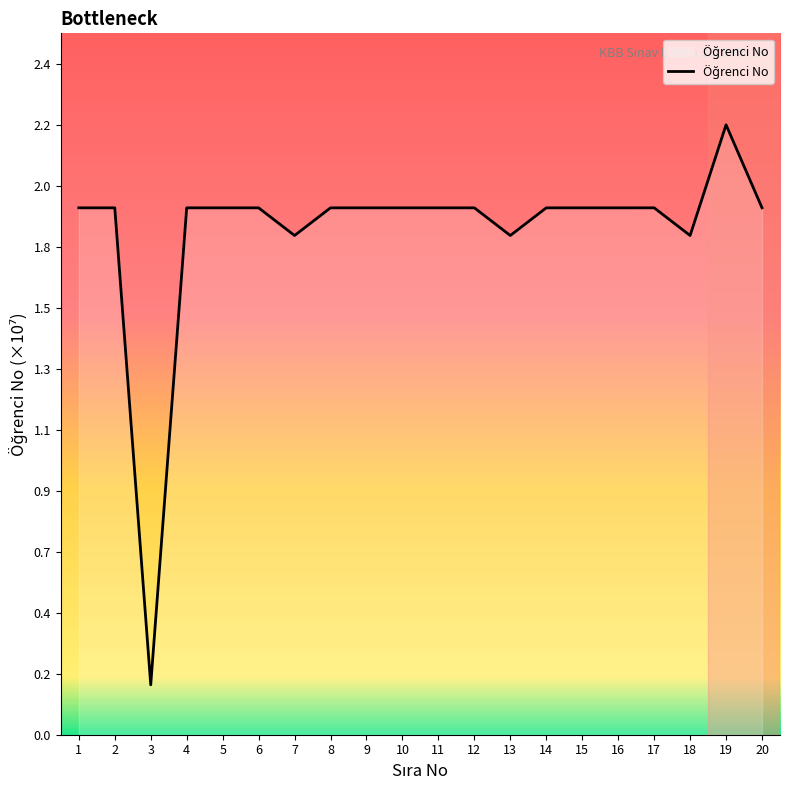

Does the chart have visible grid lines?

No